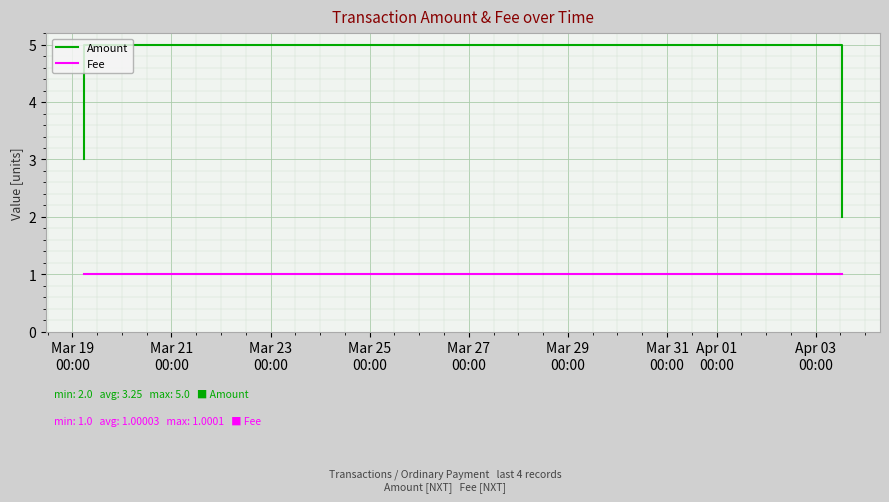

At which category does the chart reach its peak across all series?

Mar 23
00:00